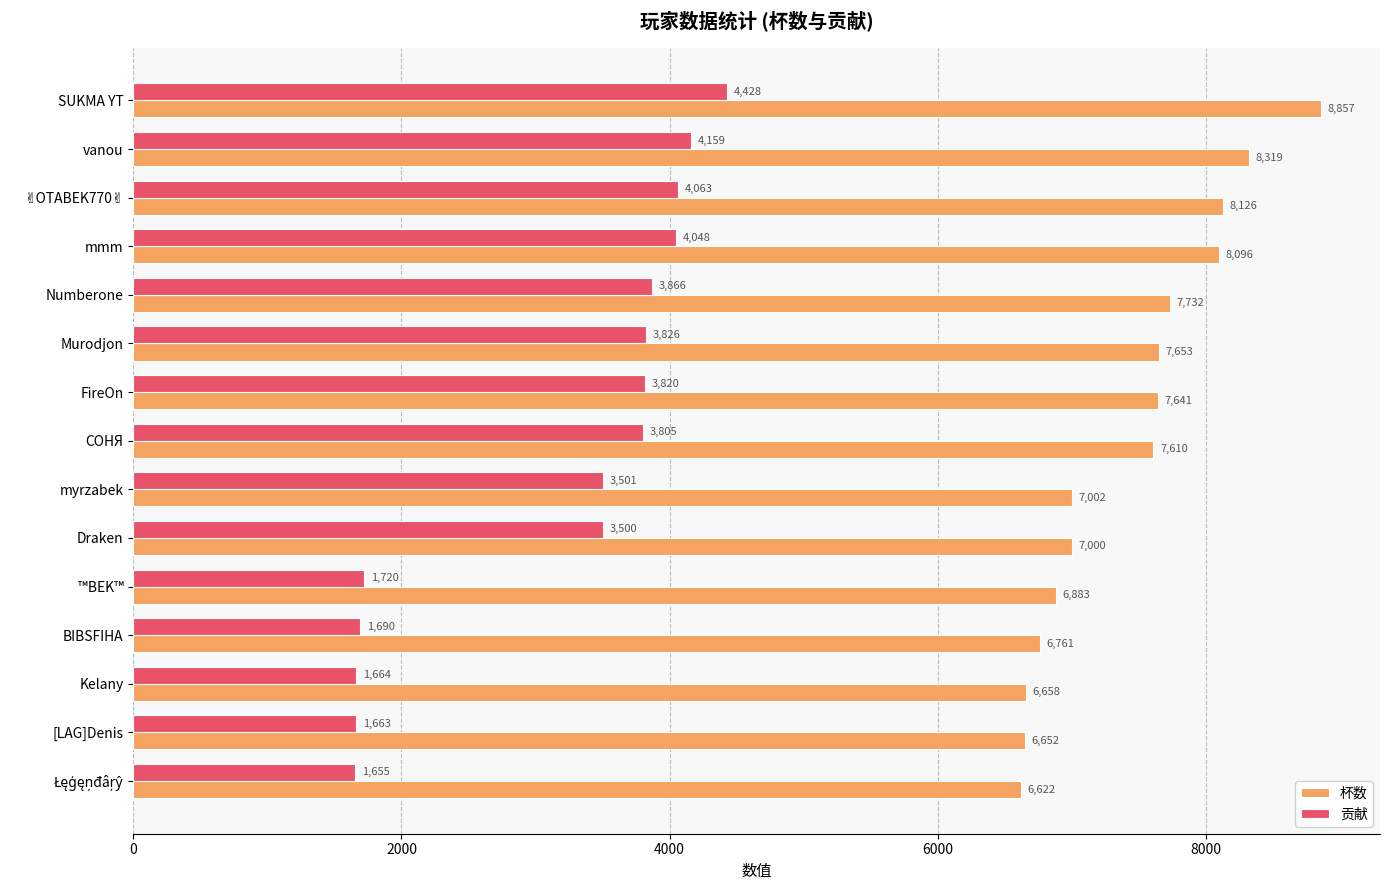

What is the average value of the 贡献 series?

3161